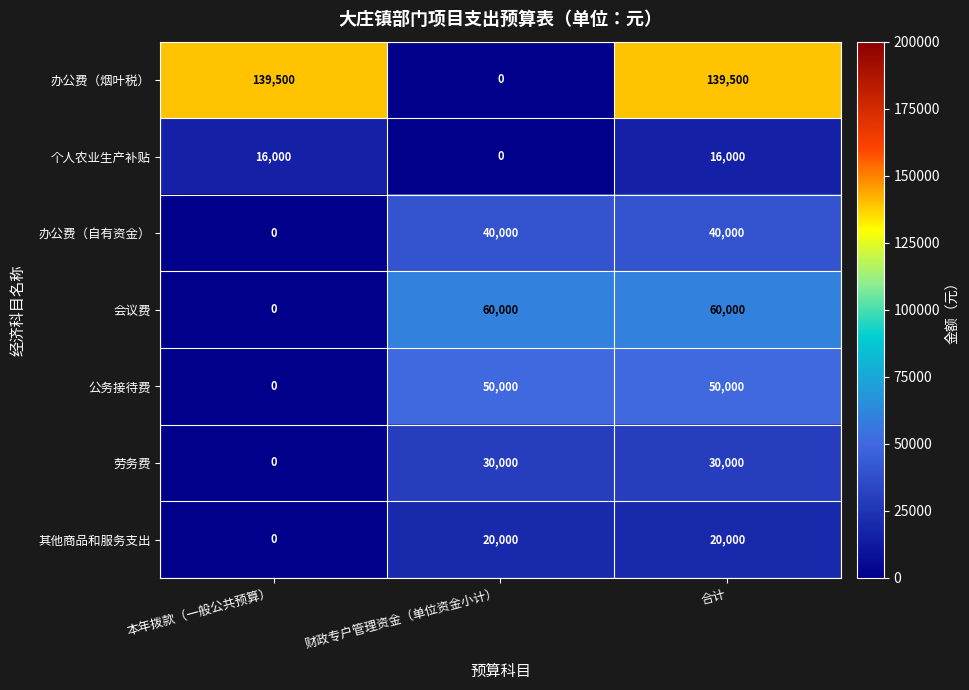

What is the sum of all 其他商品和服务支出 values?

40000